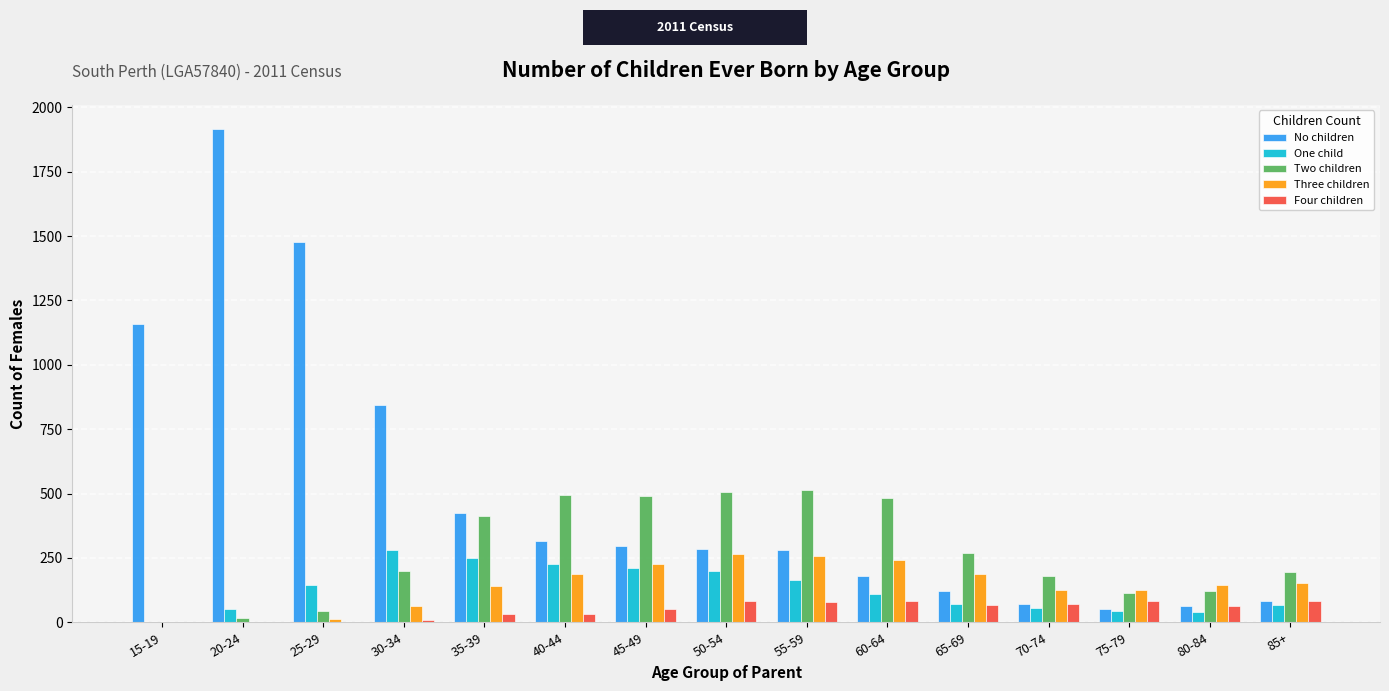

What is the sum of all Two children values?

4034